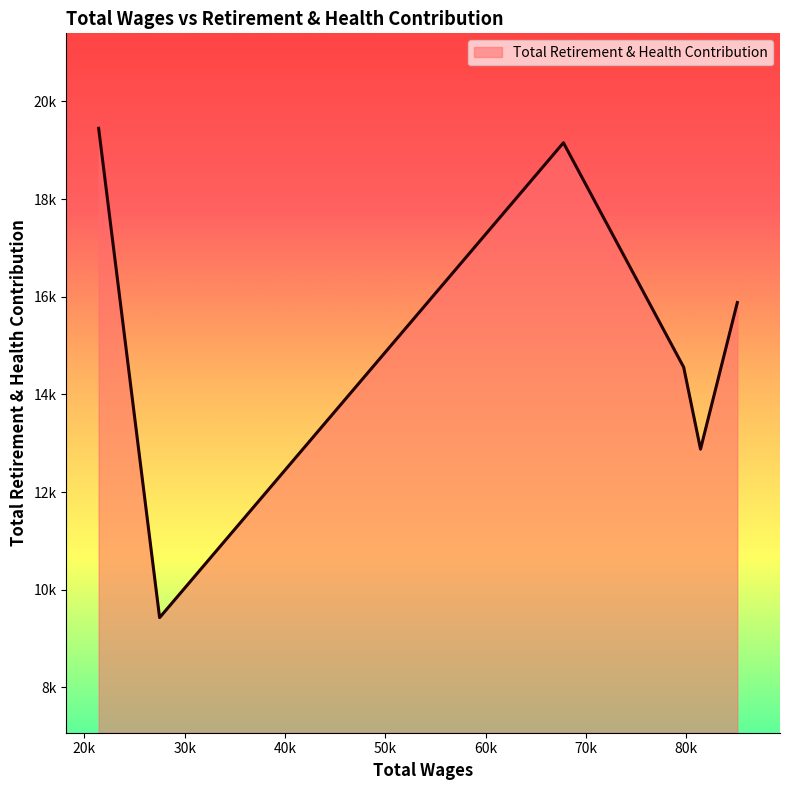

What is the smallest value displayed?

9428